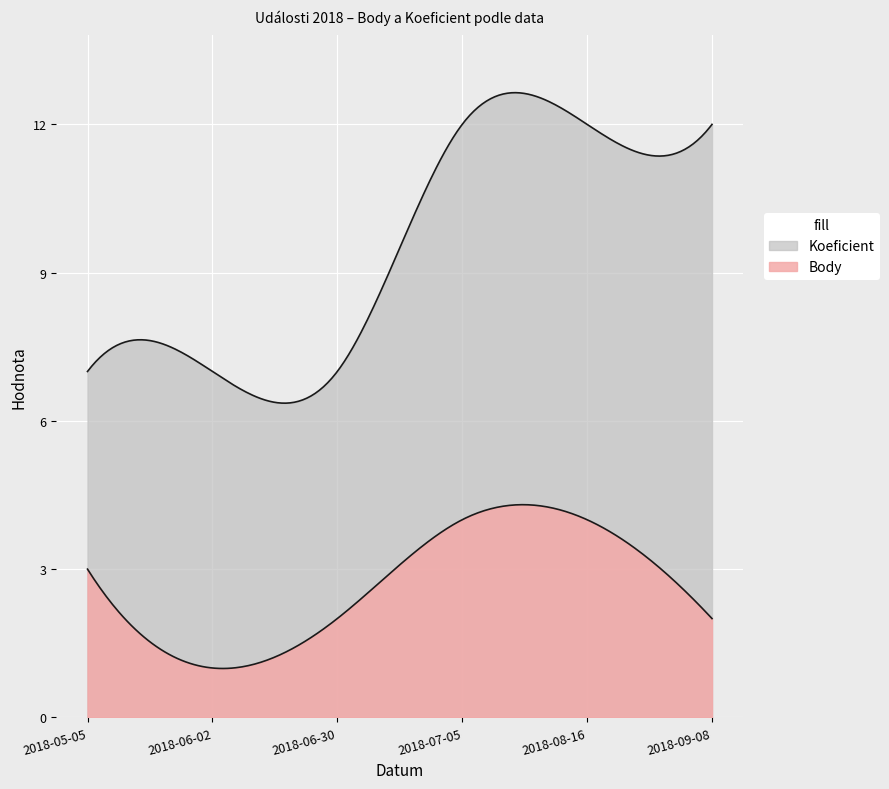

How many data points in Body are less than 3?

3